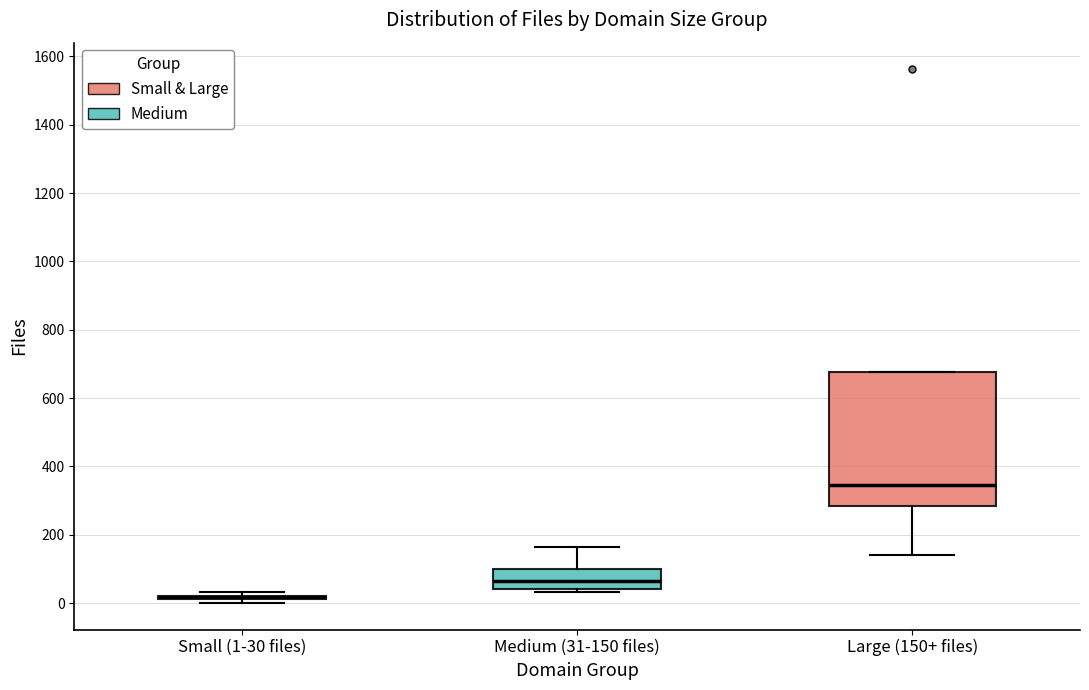

Comparing the boxes themselves (not the whiskers), which one is the tallest?

Large (150+ files)